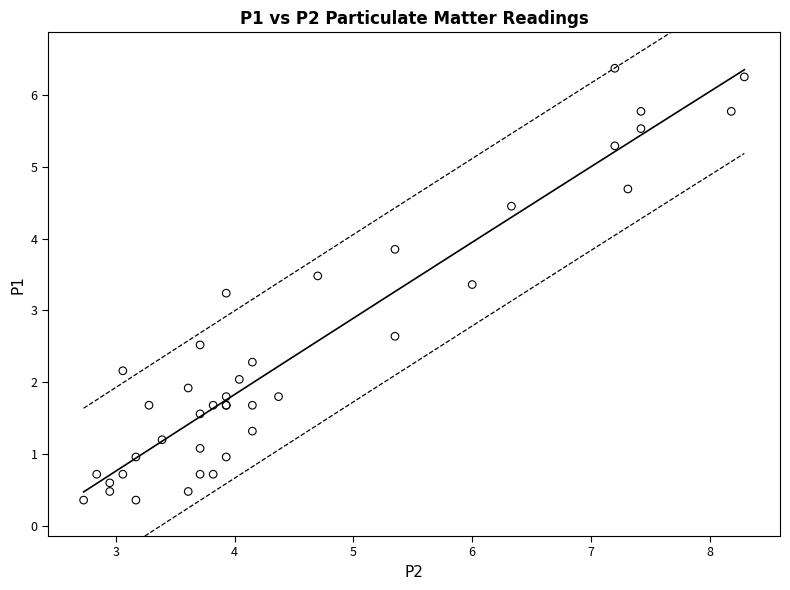

What Y value in the scatter plot is closest to 3?

3.2